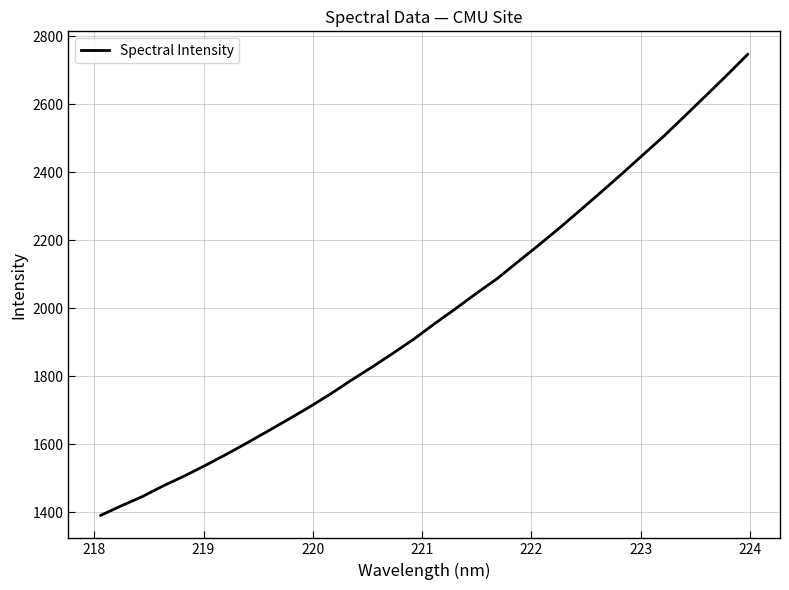

What is the greatest value displayed?

2746.5